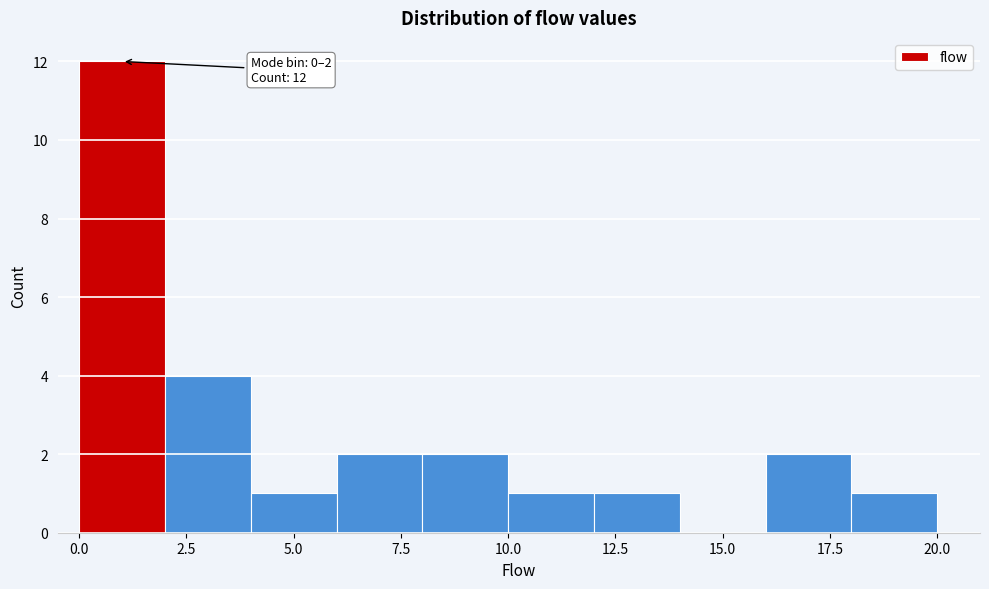

Over which range of the x-axis is the bar tallest?

0 to 2